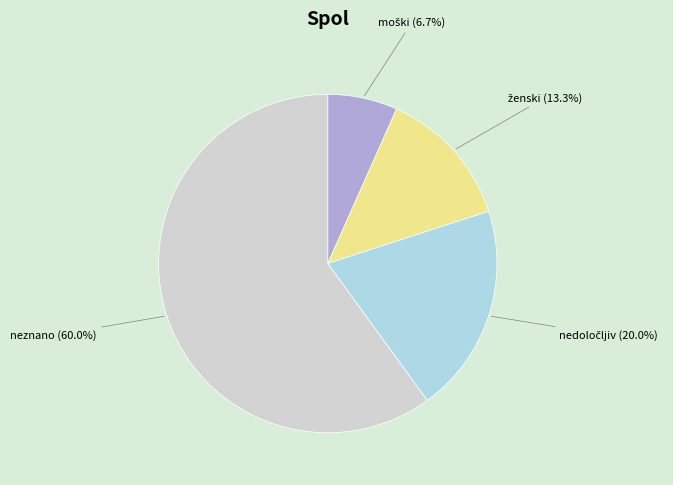

Which category has the biggest portion of the pie?

neznano